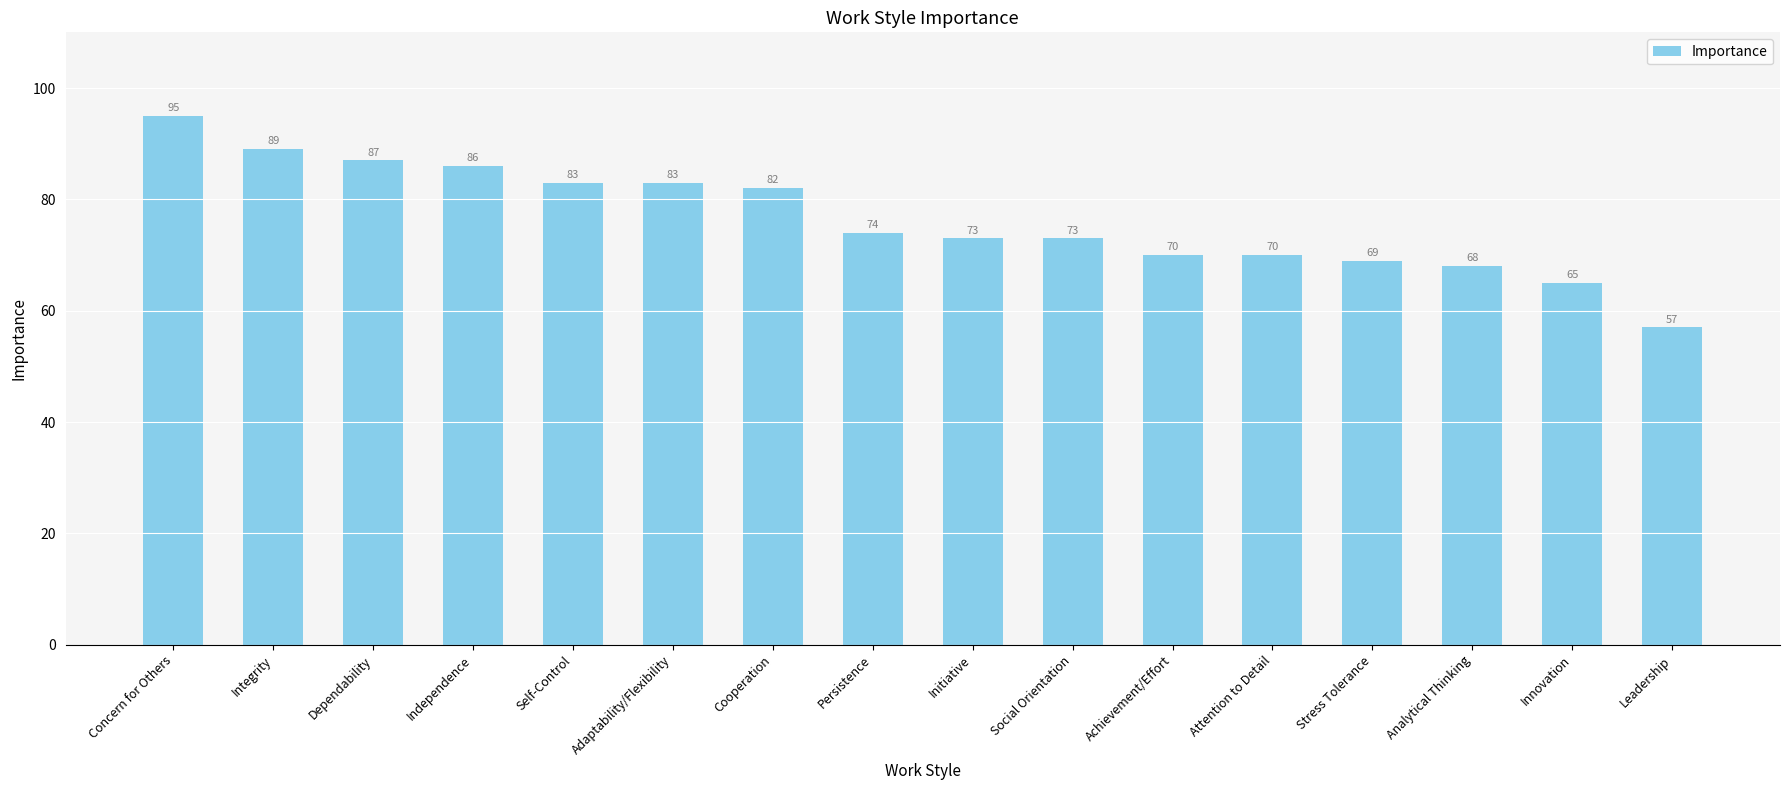

At which category does the chart reach its peak across all series?

Concern for Others